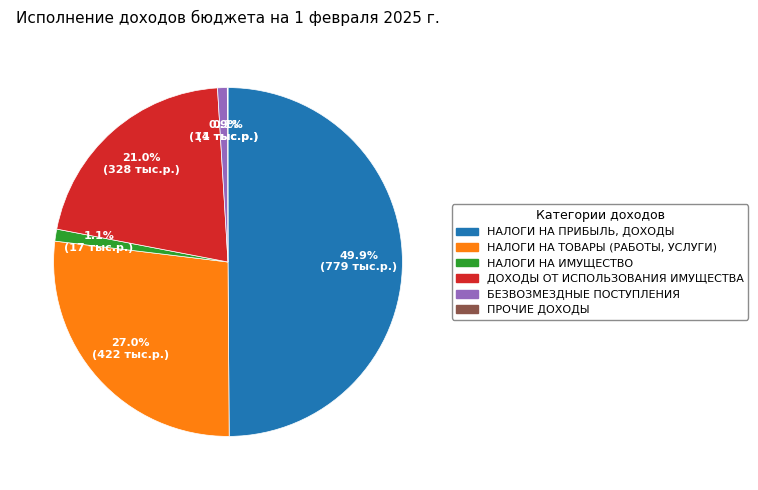

How many slices are in this pie chart?

6